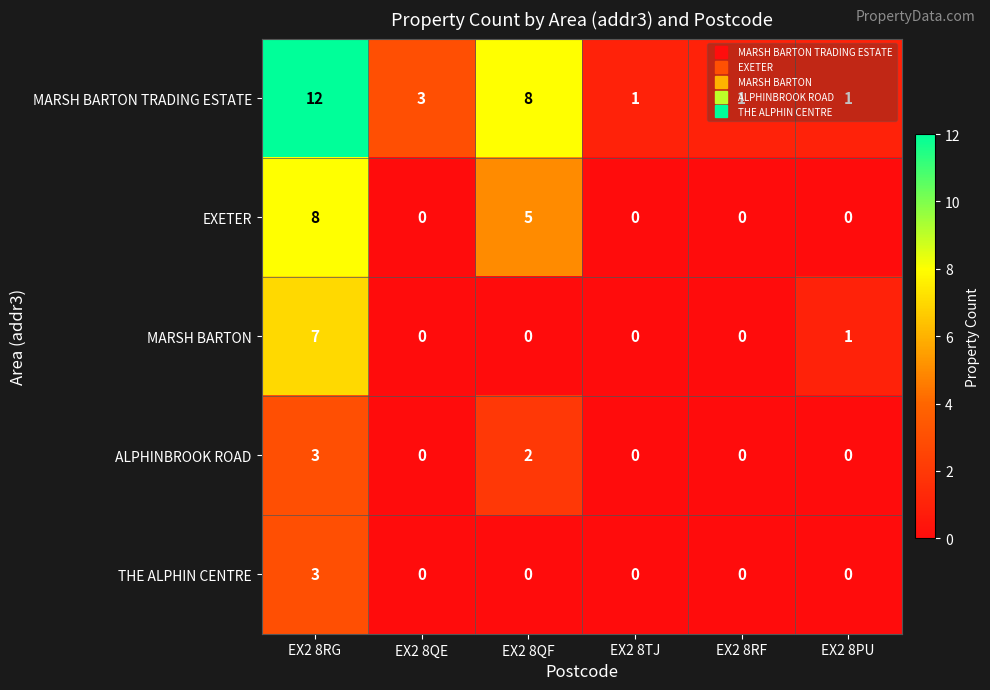

How many THE ALPHIN CENTRE values are between 0 and 1?

5